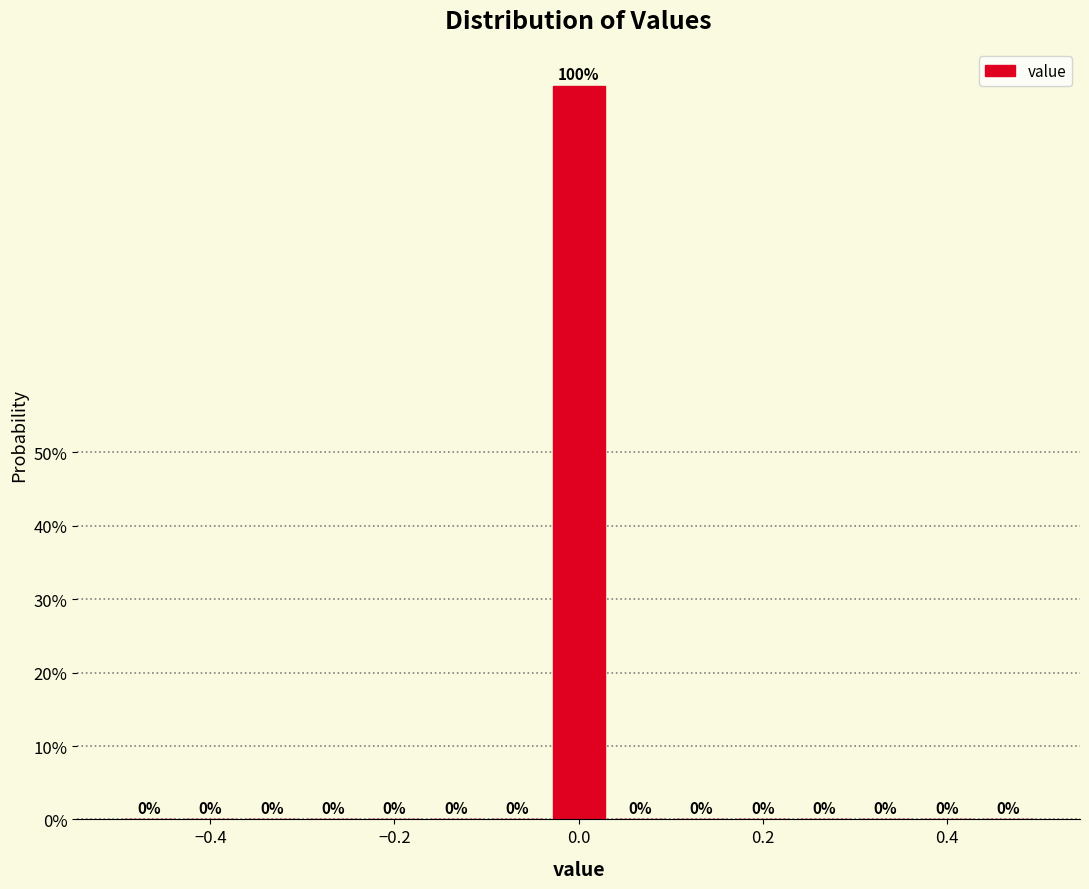

Around what value on the x-axis is the tallest bar? Give the approximate position of its centre, as read against the axis.

0.00